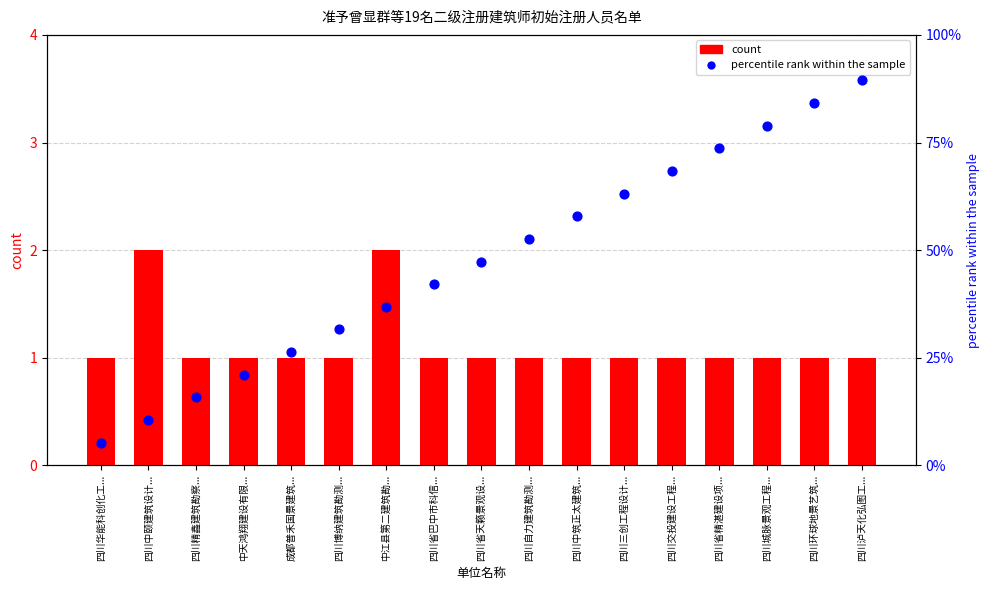

What are all the series names shown in the legend?

count, percentile rank within the sample